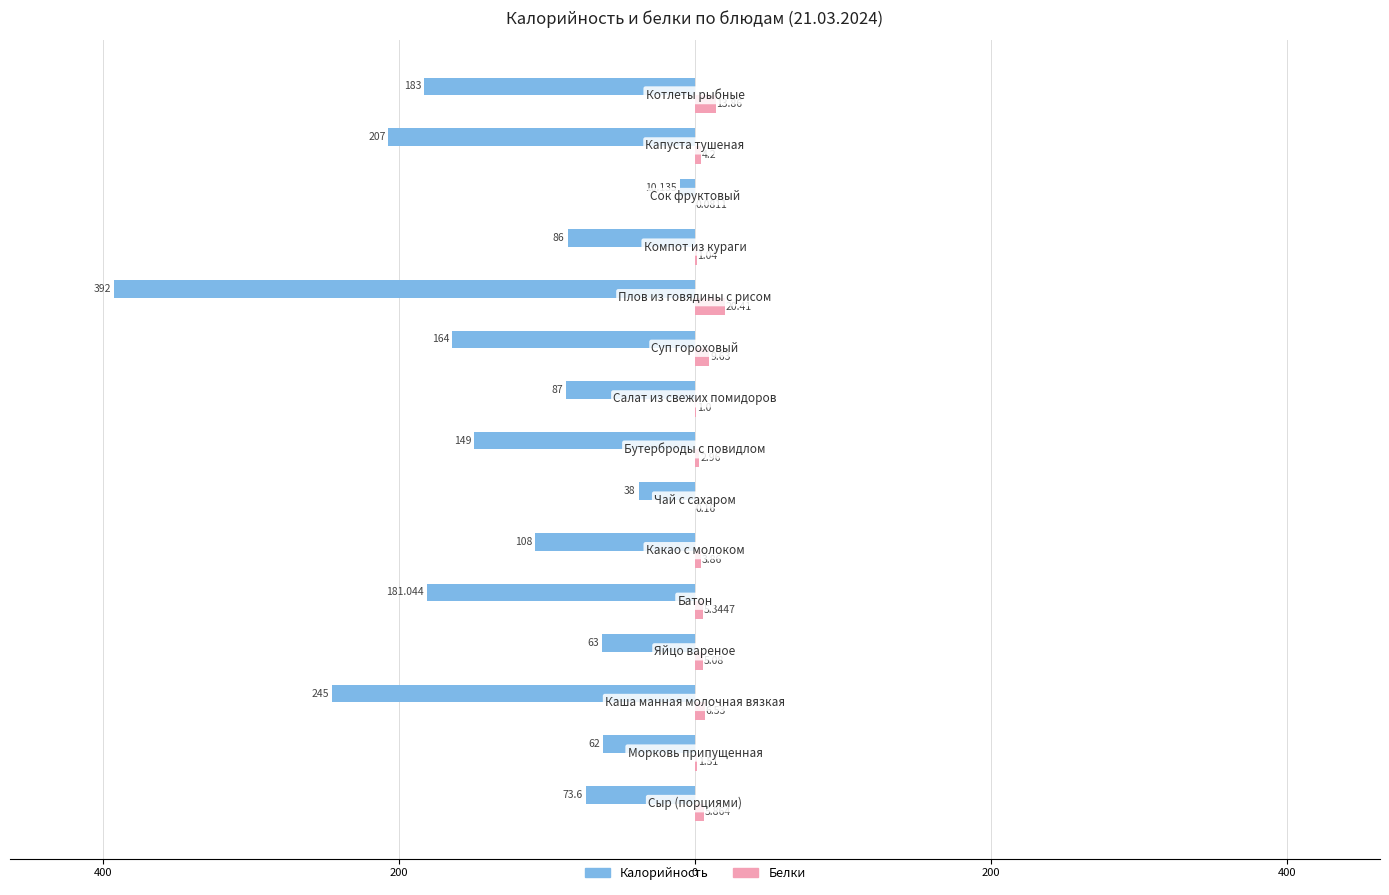

What is the value of the Белки bar at the 13th from the left?

0.1